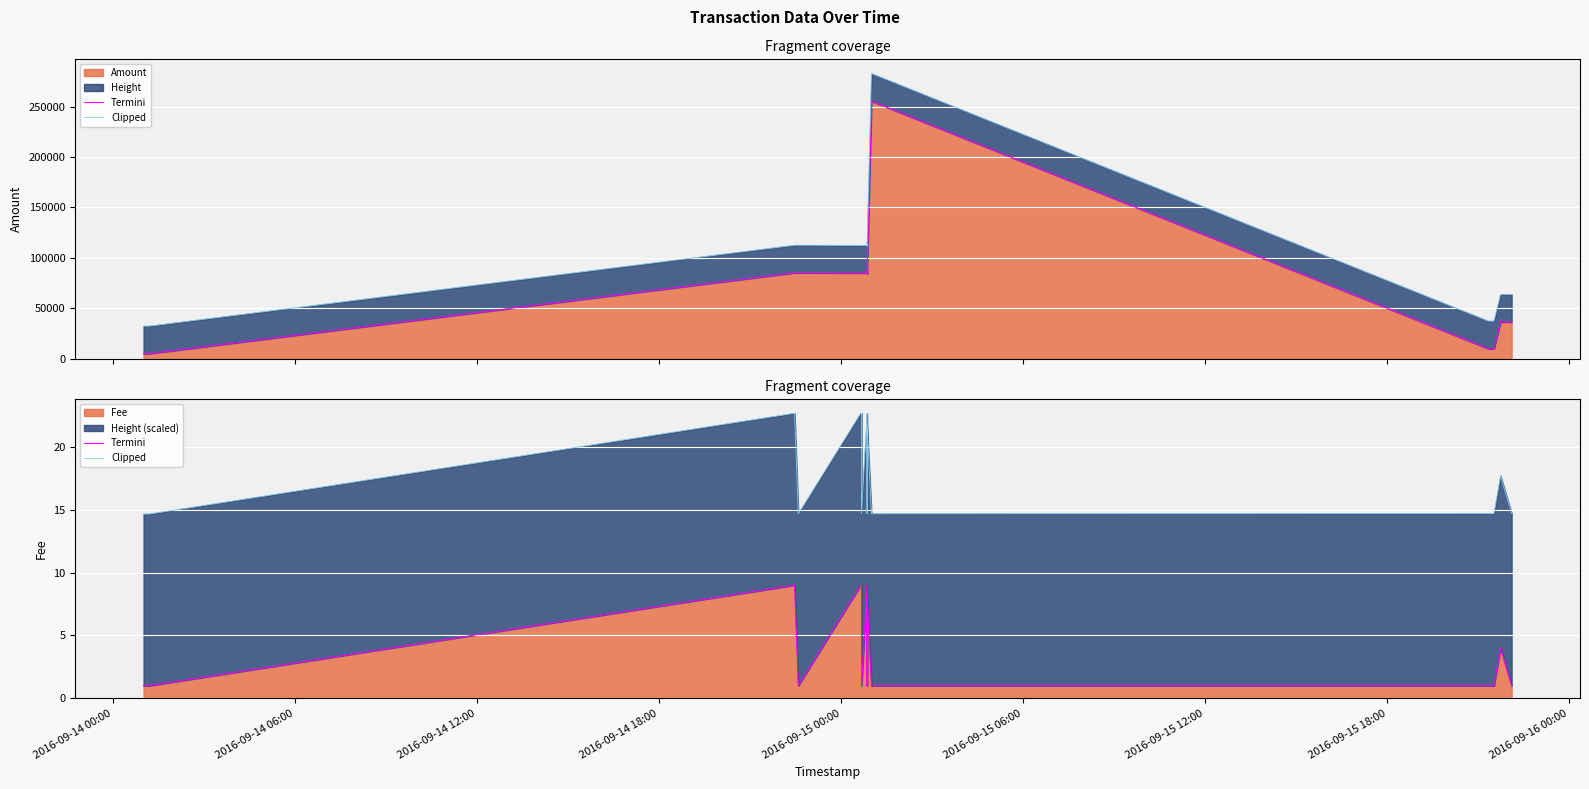

Is the value of Termini at 2016-09-14 06:00 greater than the value of Clipped at 9?

No